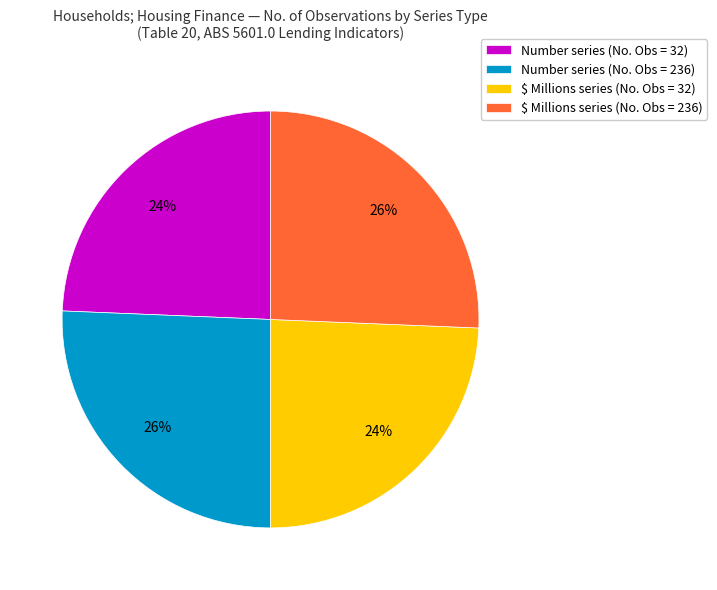

Between Number series (No. Obs = 236) and Number series (No. Obs = 32), which is larger?

Number series (No. Obs = 236)